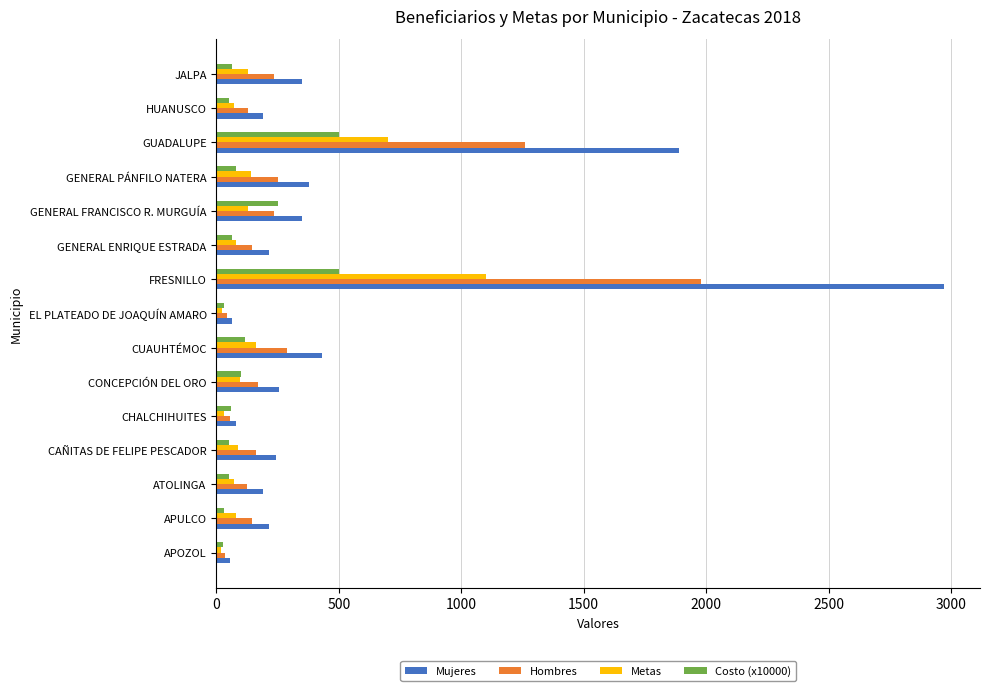

What is the minimum value shown in the chart?

20.0